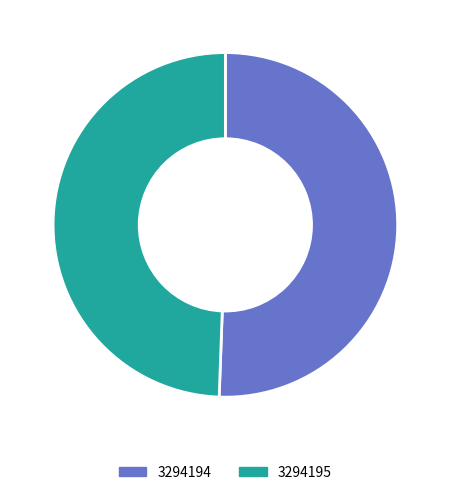

Is 3294195 the majority of the pie?

No